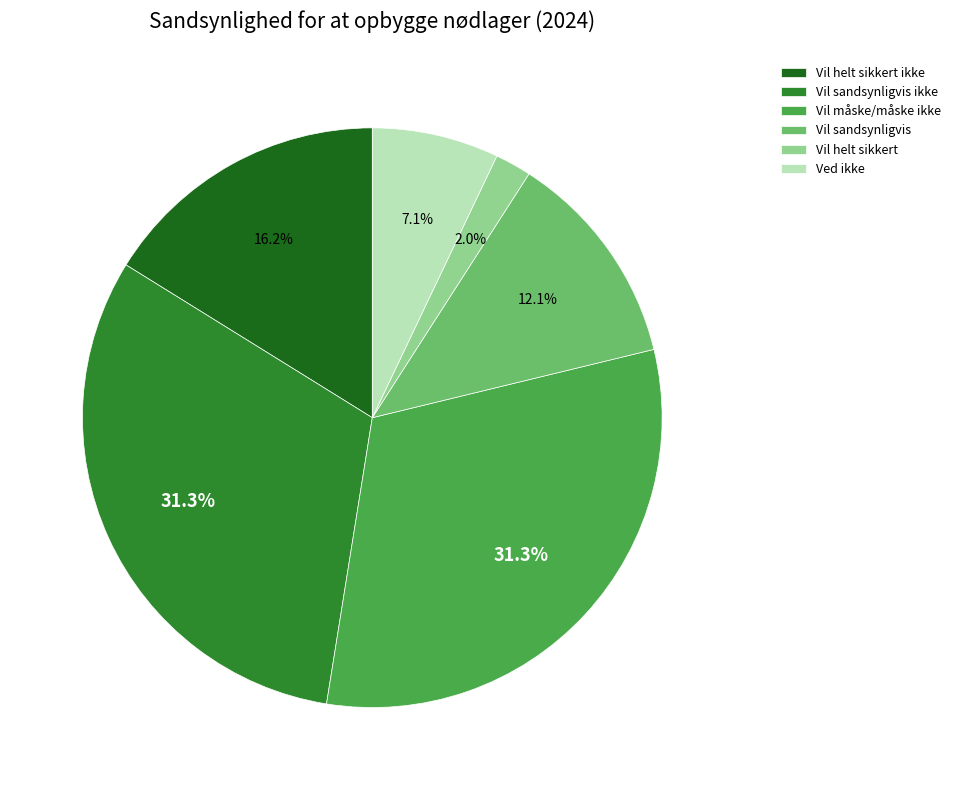

Does Vil sandsynligvis ikke represent more than half of the total?

No